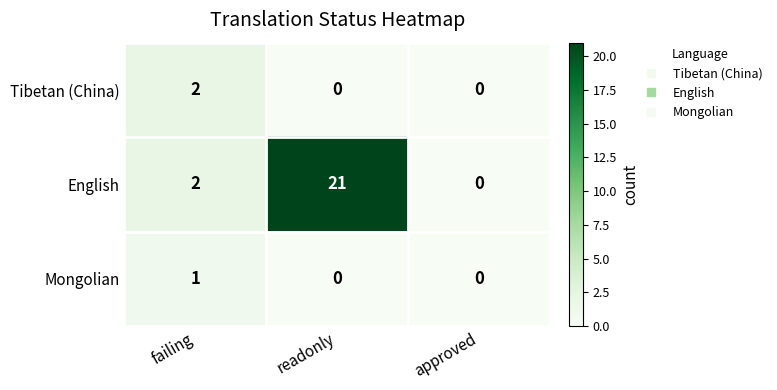

List the series in order of their peak value, lowest first.

Mongolian, Tibetan (China), English